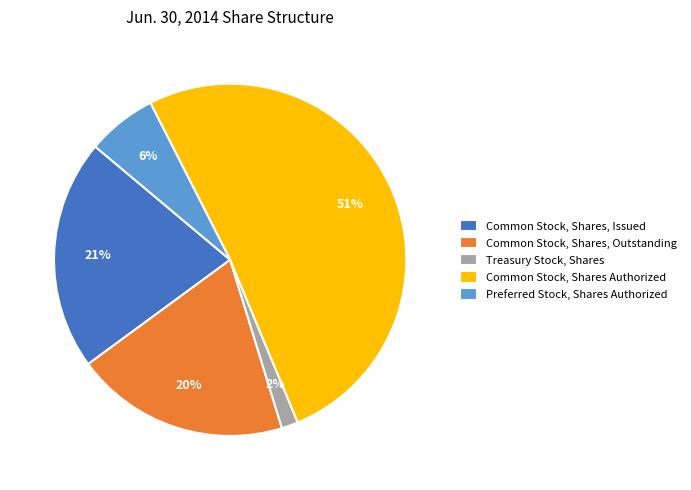

What is the majority slice?

Common Stock, Shares Authorized